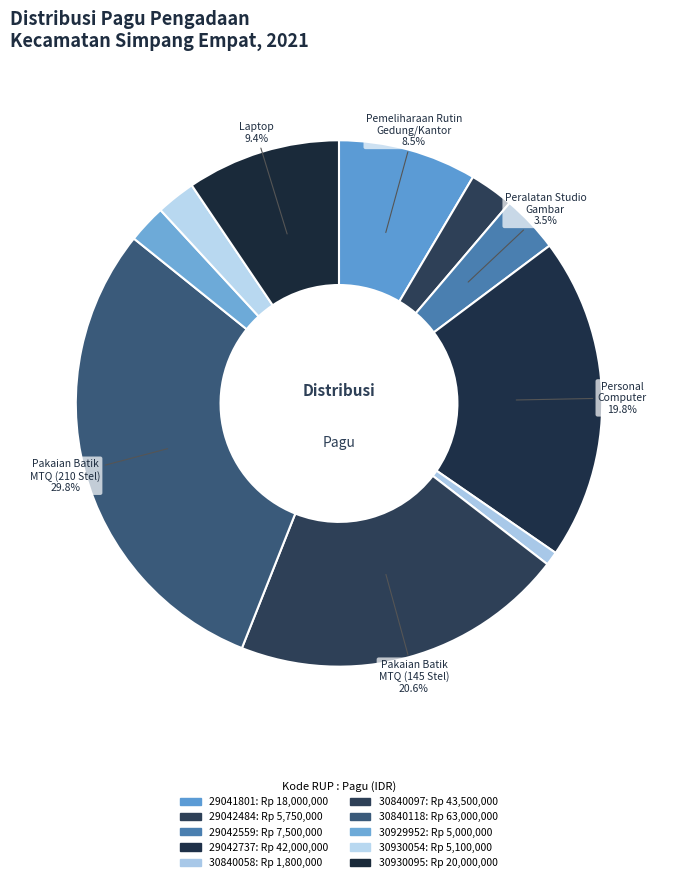

Combined, do 30930054 and 29042559 account for over 50%?

No